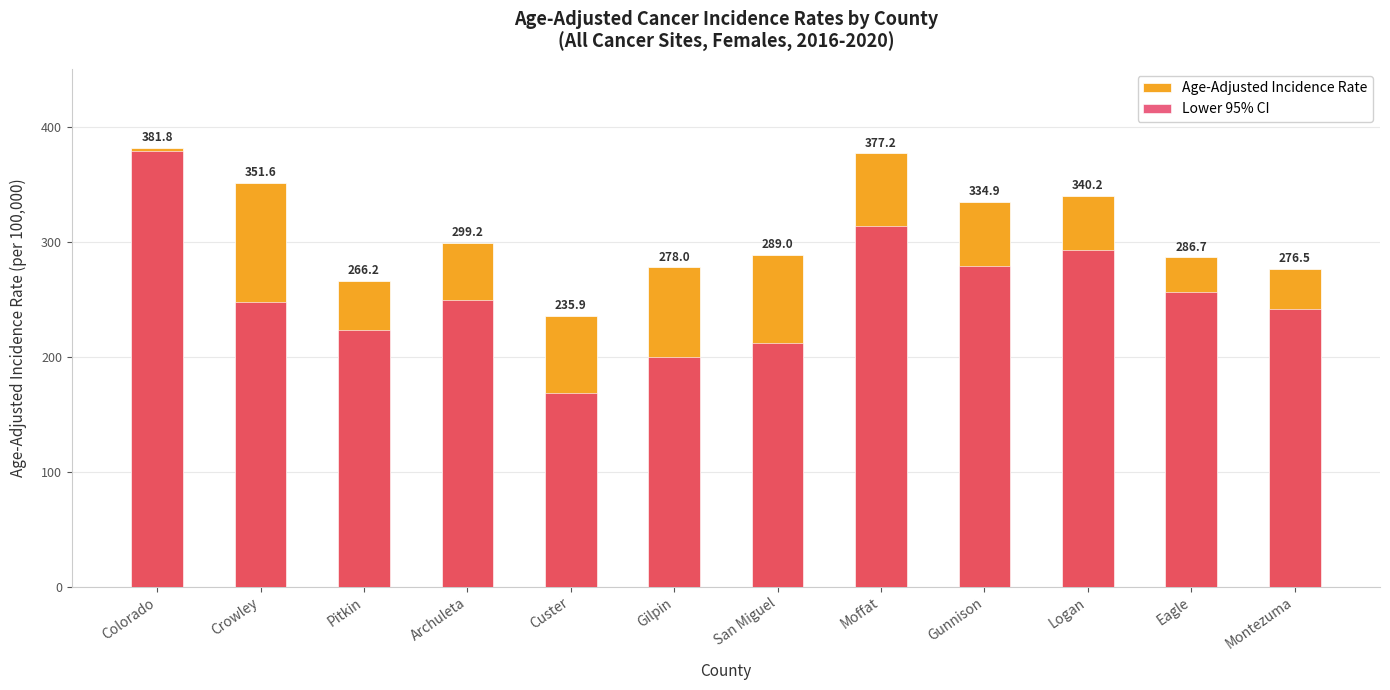

Is the value of Lower 95% CI at Moffat greater than the value of Age-Adjusted Incidence Rate at Gilpin?

Yes